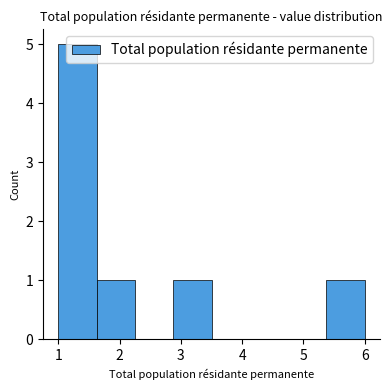

Which range on the x-axis has the tallest bar?

1.0 to 1.6